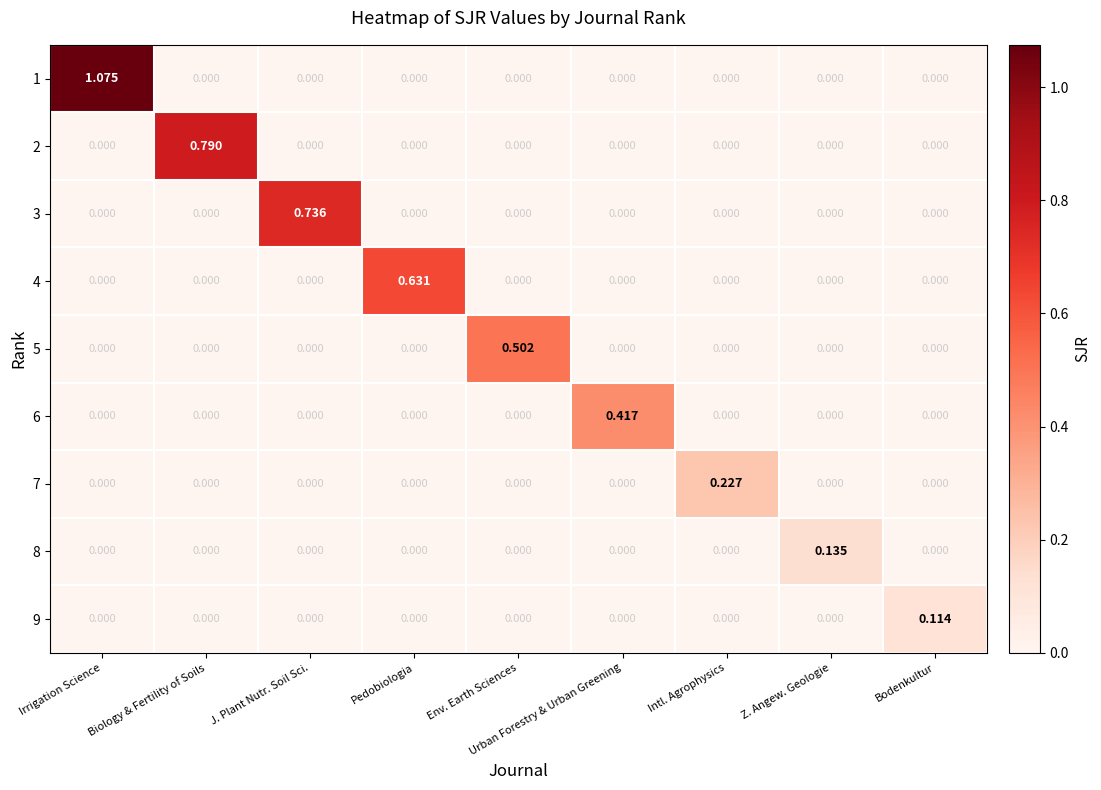

Is the value of 9 at Pedobiologia greater than the value of 3 at J. Plant Nutr. Soil Sci.?

No